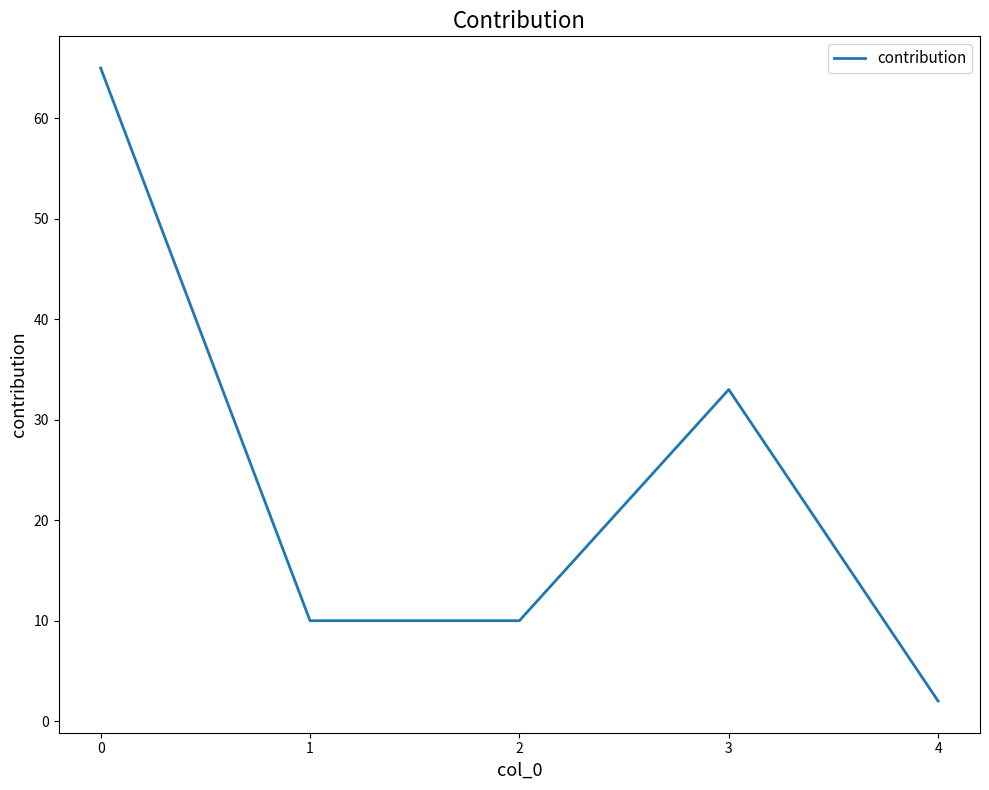

Which has a higher value, 1 or 3?

3